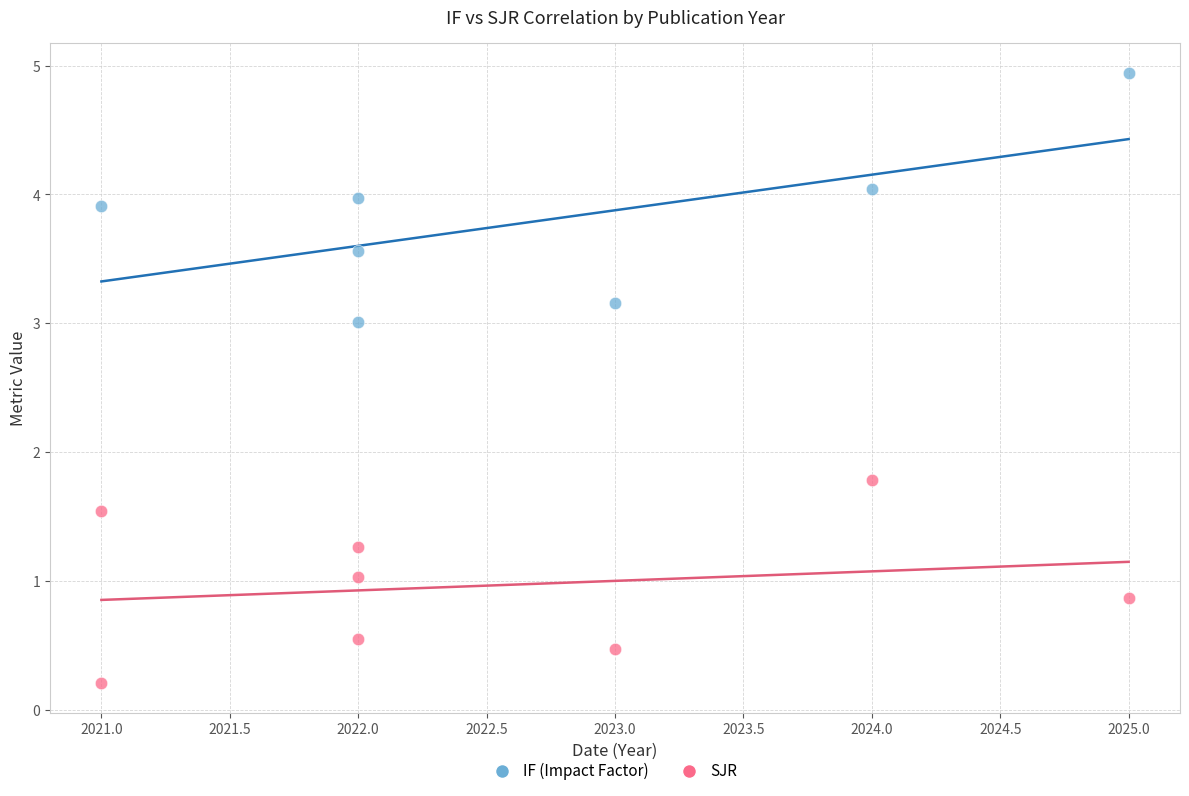

Which series contains the highest Y value?

IF (Impact Factor)